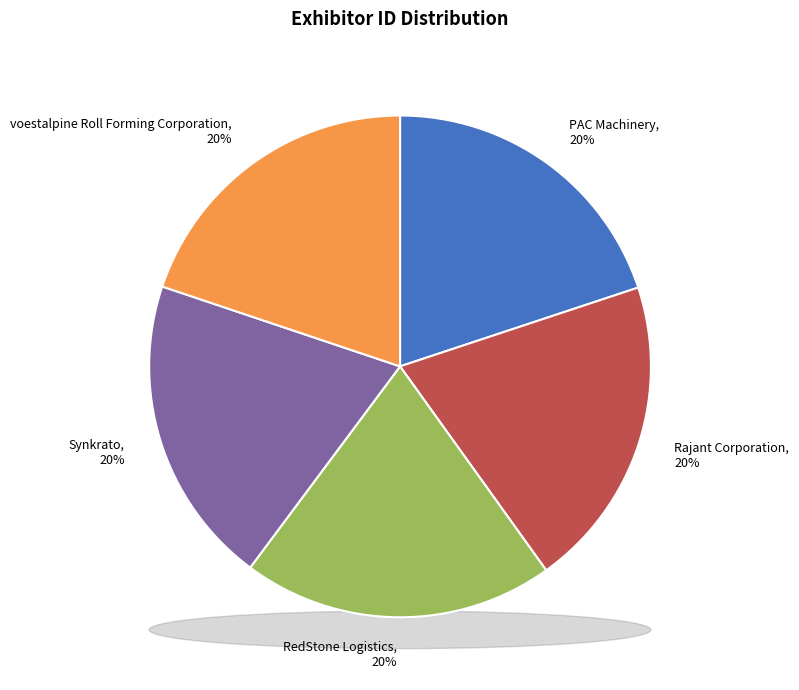

To the nearest percent, what is the average slice percentage?

20%